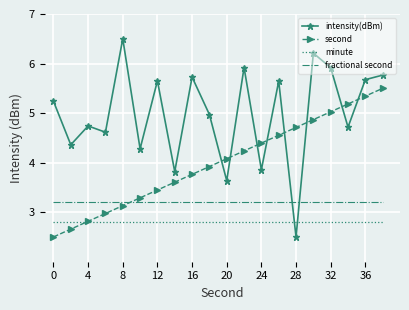

Rank the series by their average value, from lowest to highest.

minute, fractional second, second, intensity(dBm)